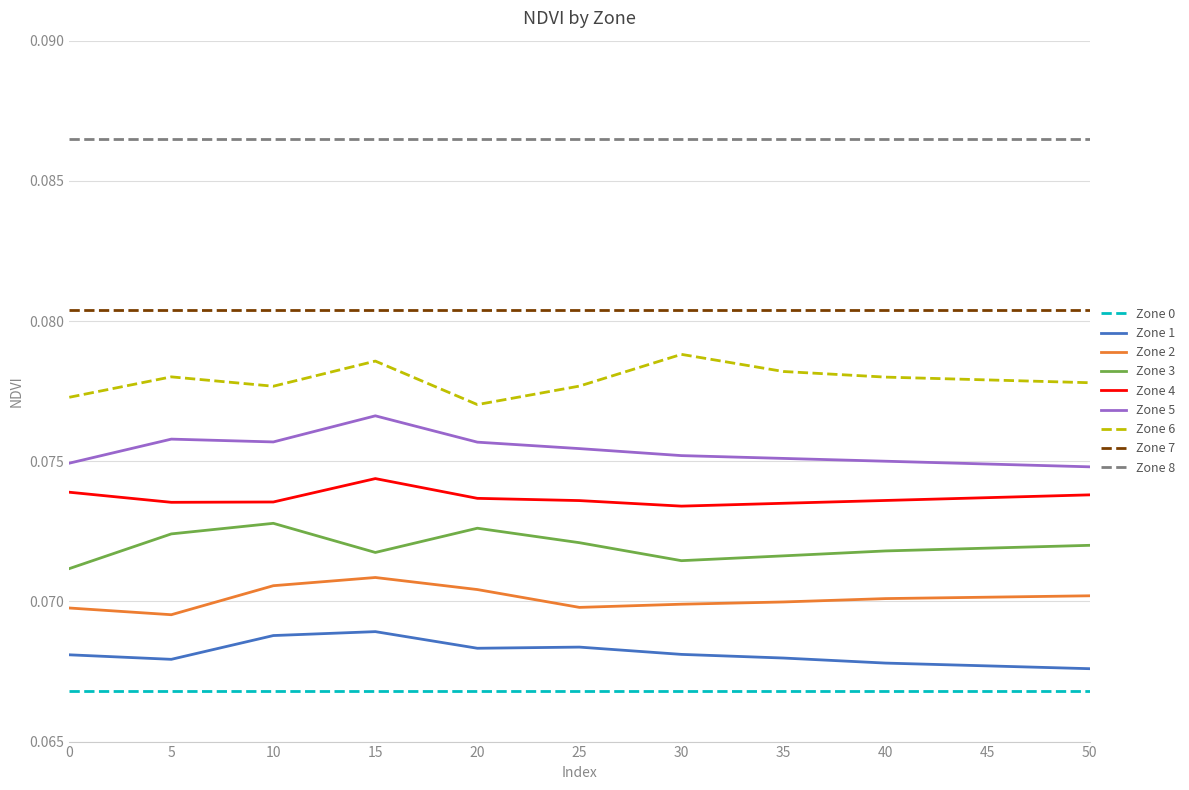

True or false: Zone 2 and Zone 4 cross at least once.

False